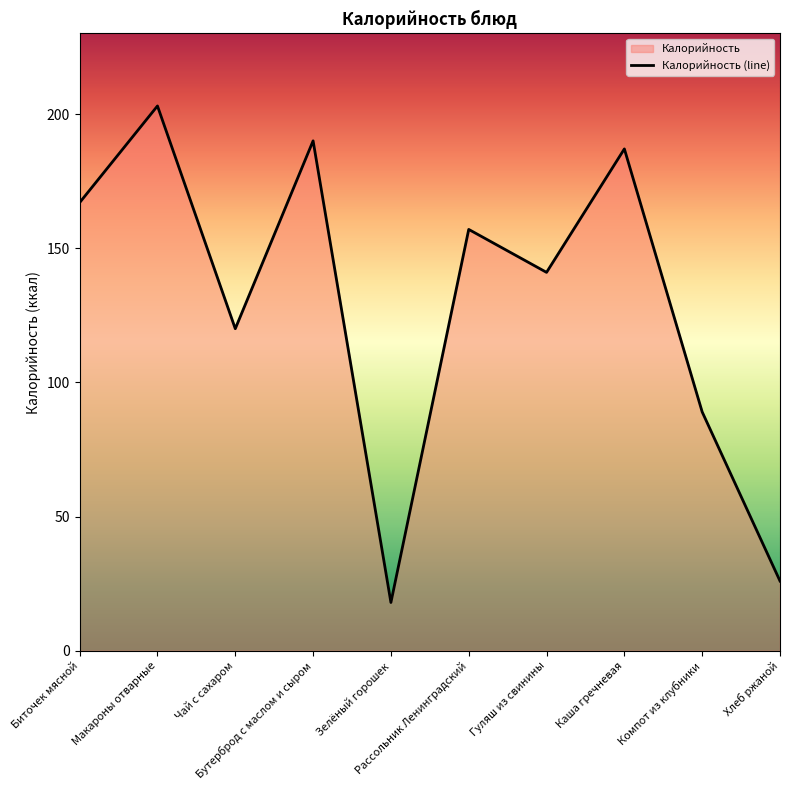

Approximately how many times larger is the value at Хлеб ржаной compared to Зелёный горошек?

1.4